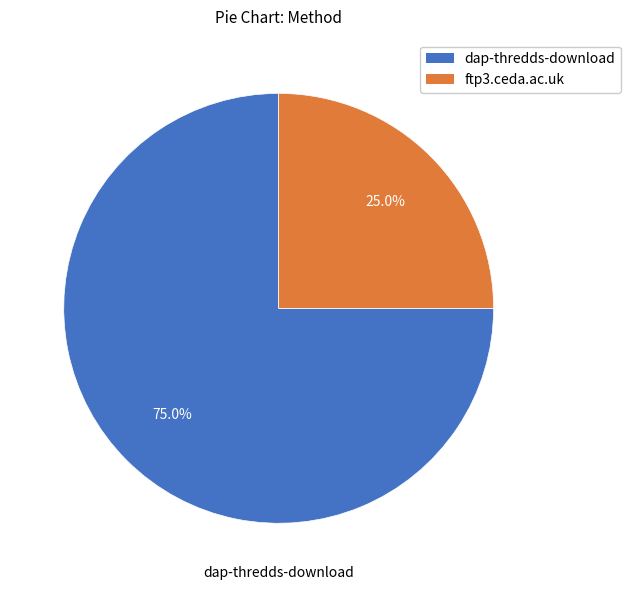

To the nearest percent, what is the average slice percentage?

50%